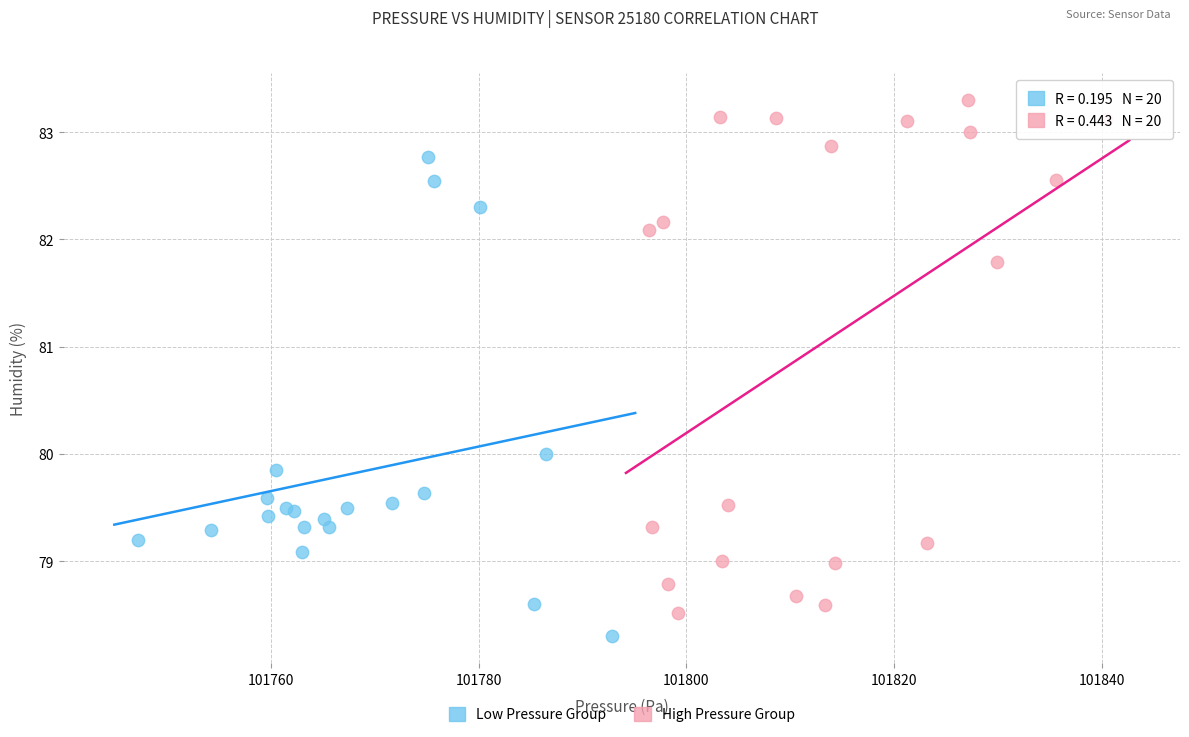

Which series contains the lowest Y value?

Low Pressure Group